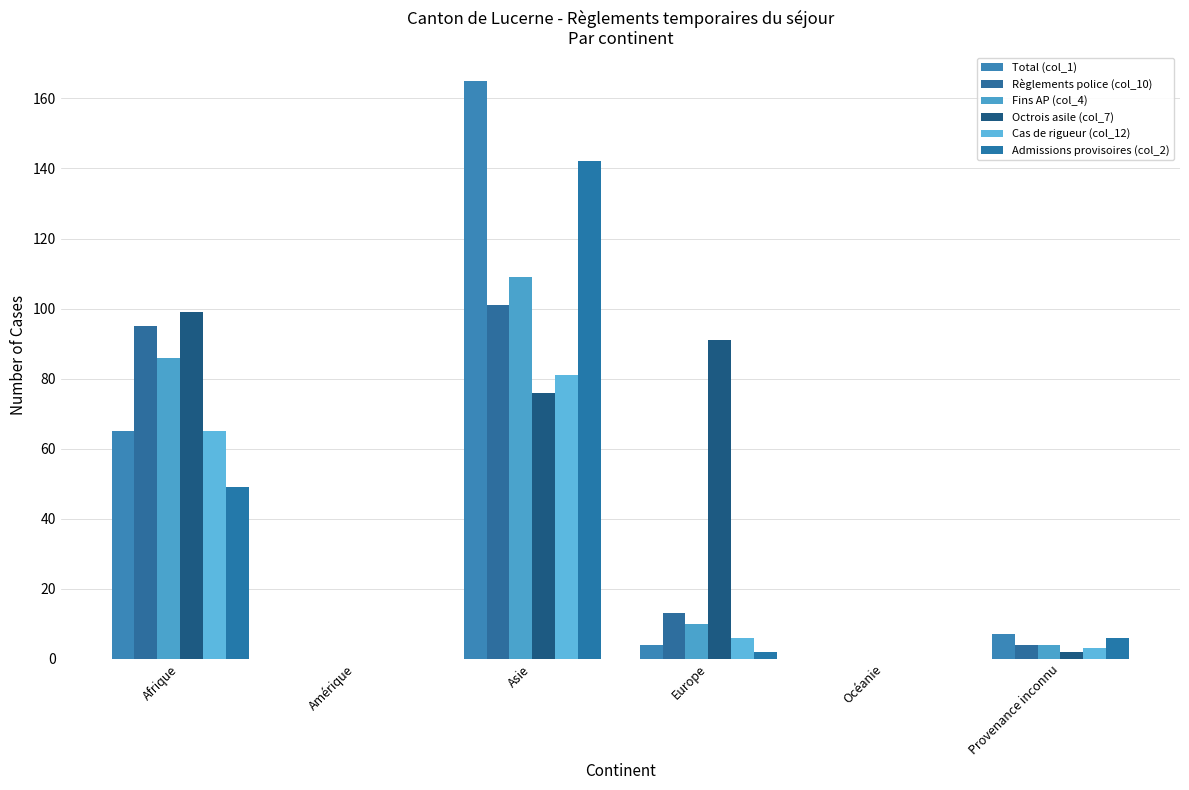

What is the sum of the Cas de rigueur (col_12) values at Océanie and Europe?

6